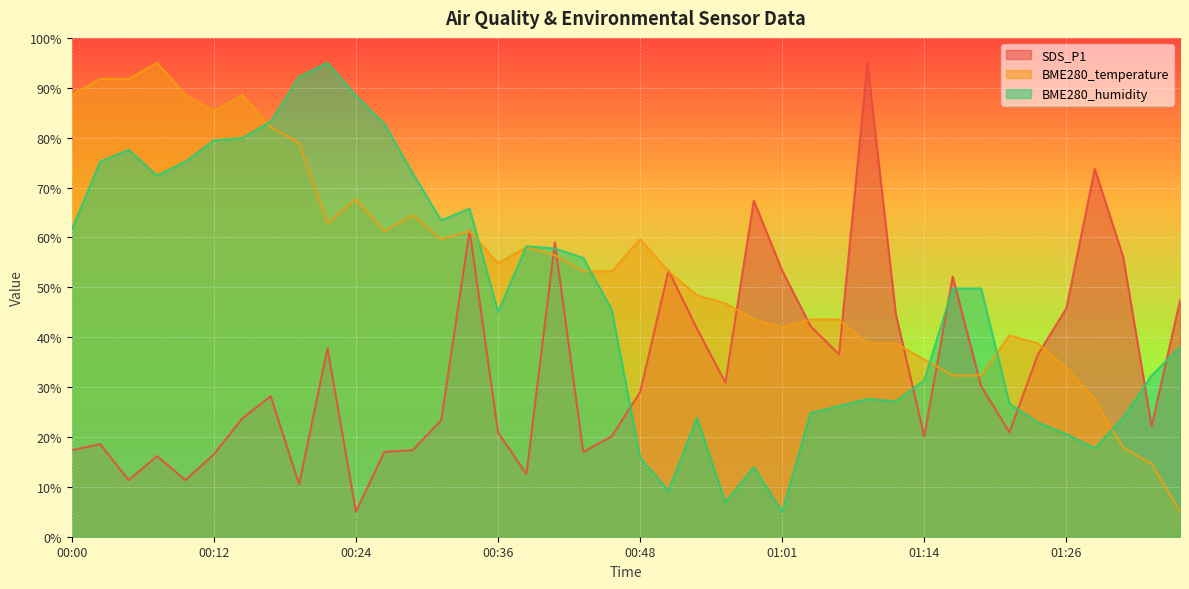

What is the difference between the second highest and second lowest values in the BME280_humidity series?

85.3